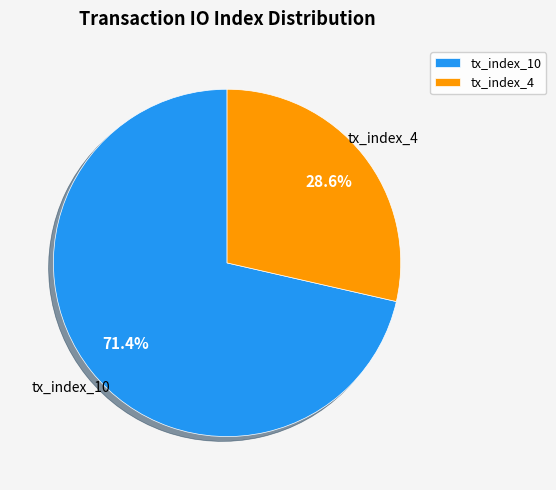

To the nearest percent, what portion does tx_index_4 represent?

29%